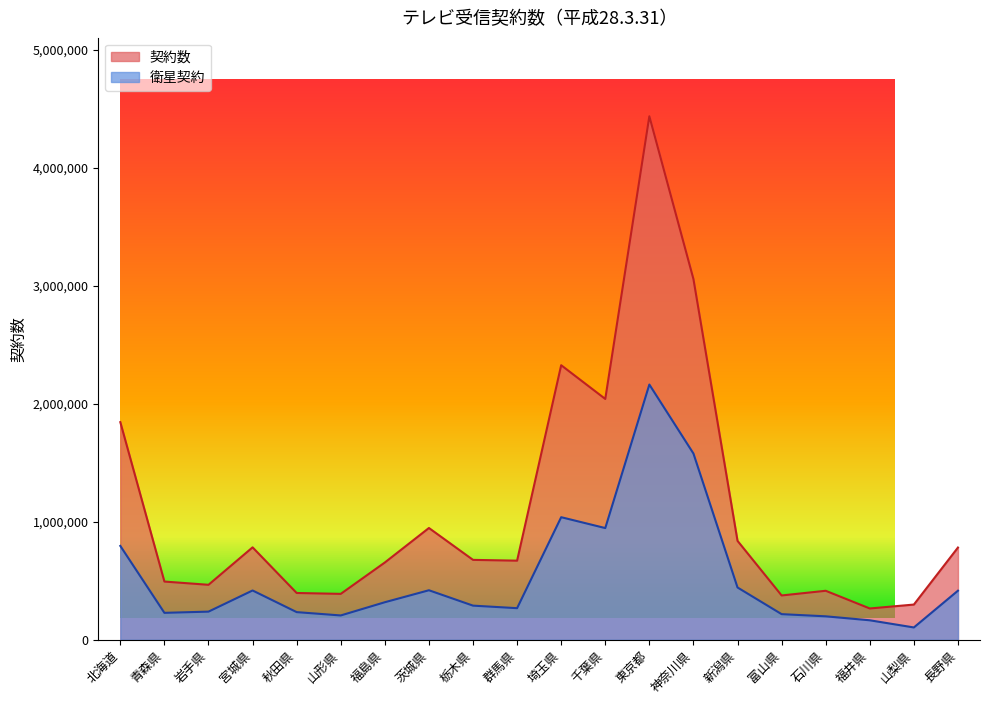

How many data points in 衛星契約 are less than 317842?

10